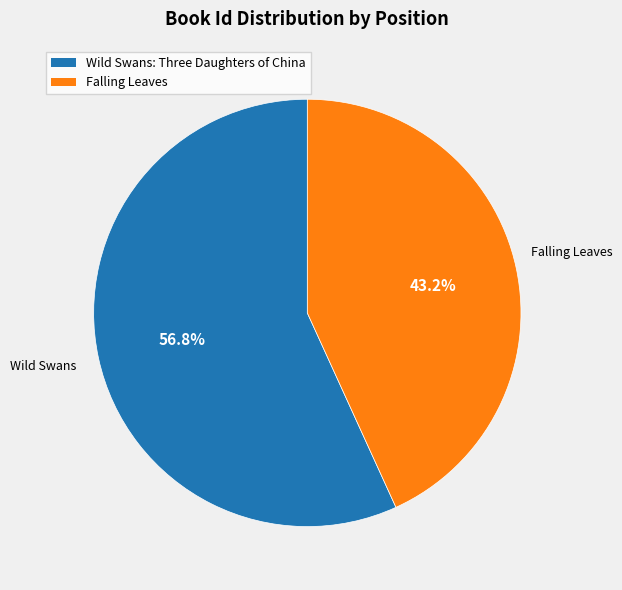

Count the number of slices in the pie.

2